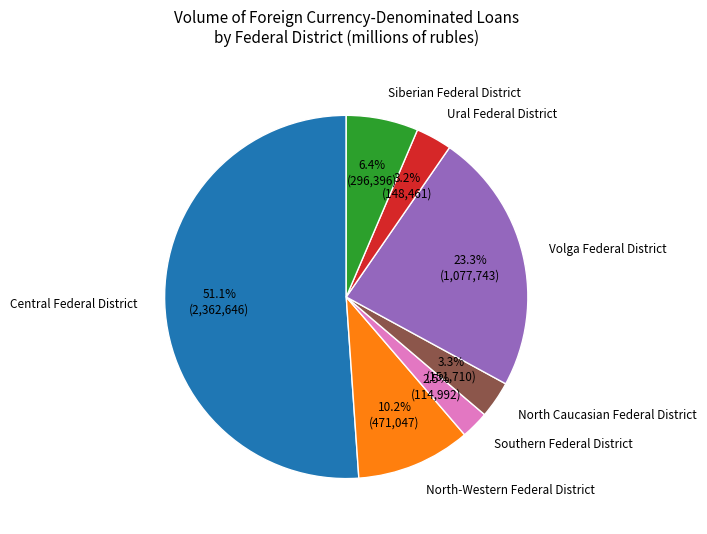

To the nearest percent, what is the difference between the largest and smallest slice percentages?

49%